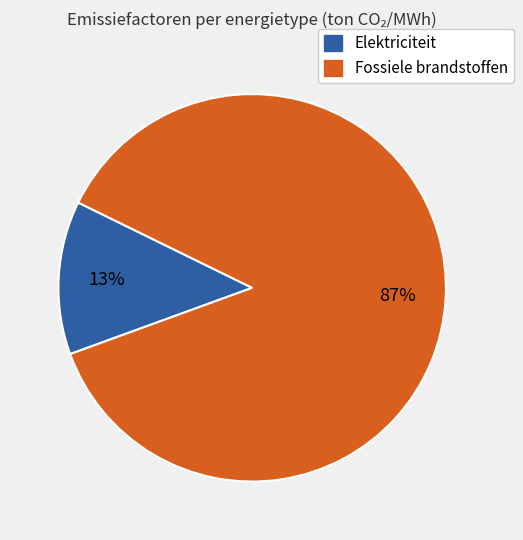

Count the number of slices in the pie.

2